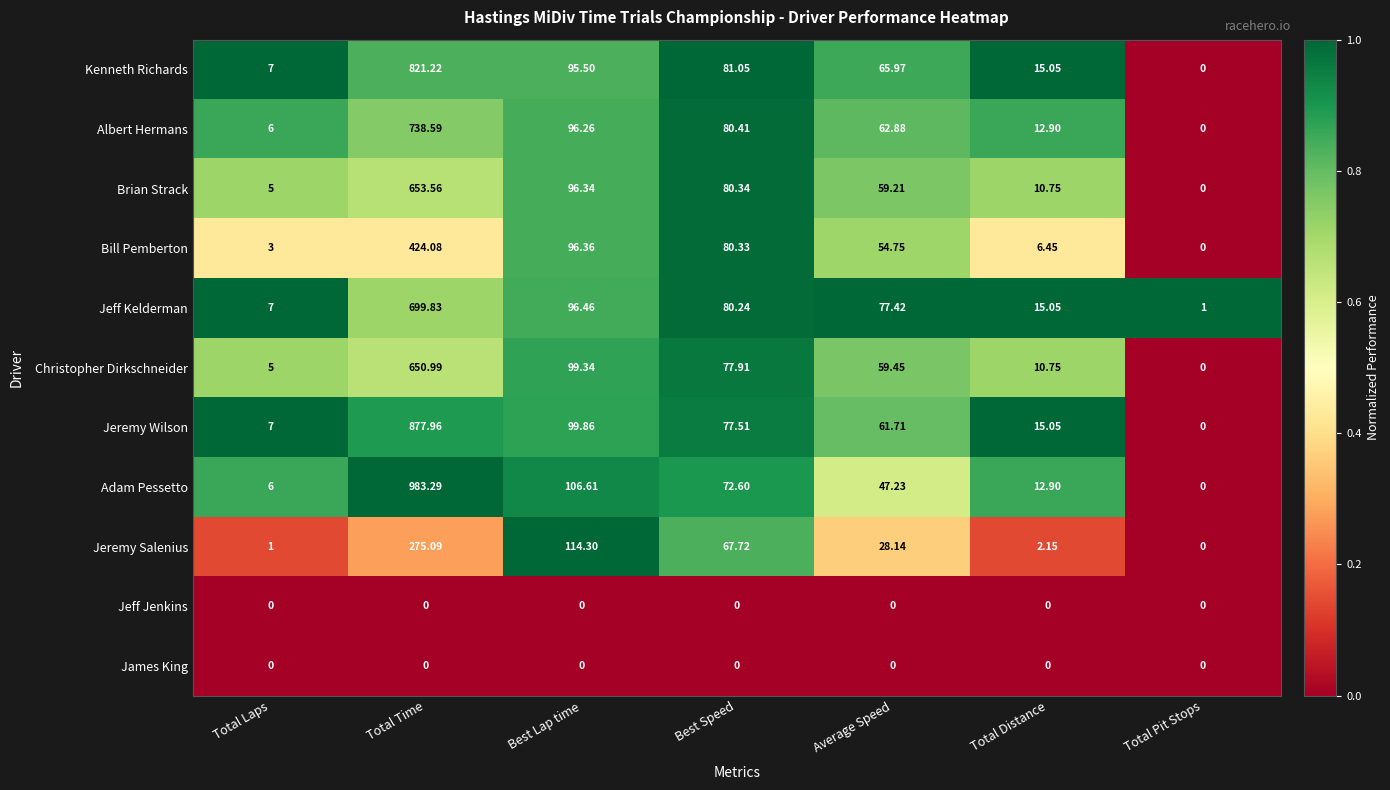

How many categories are shown in the chart?

7